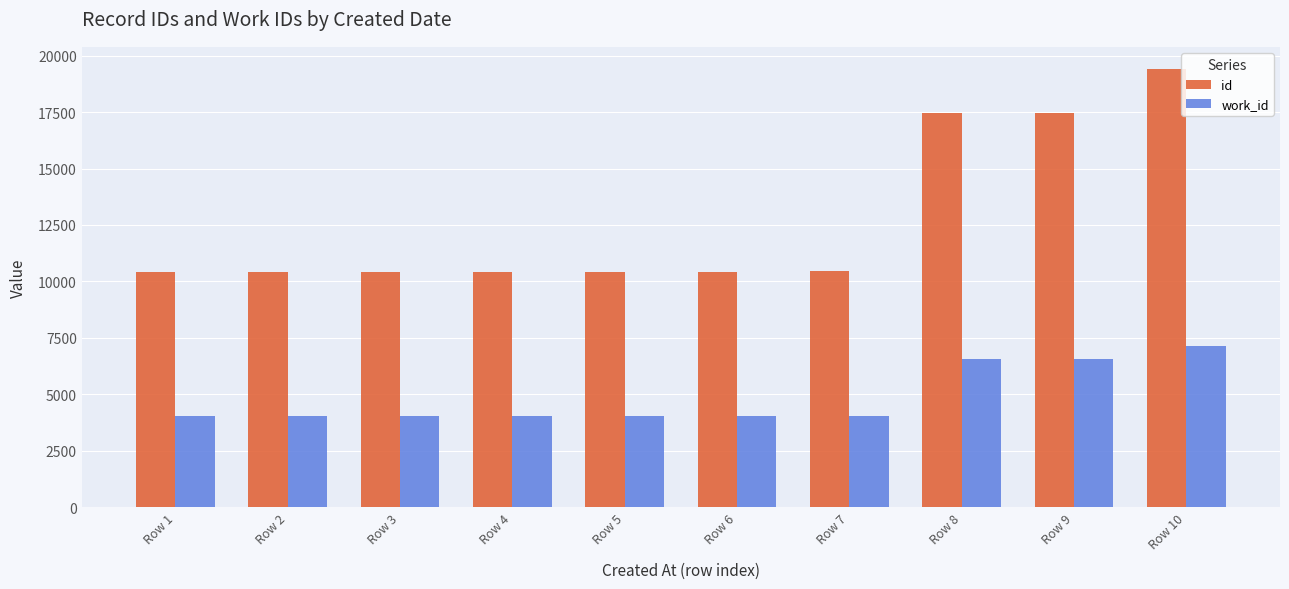

At which label does id reach its peak?

Row 10